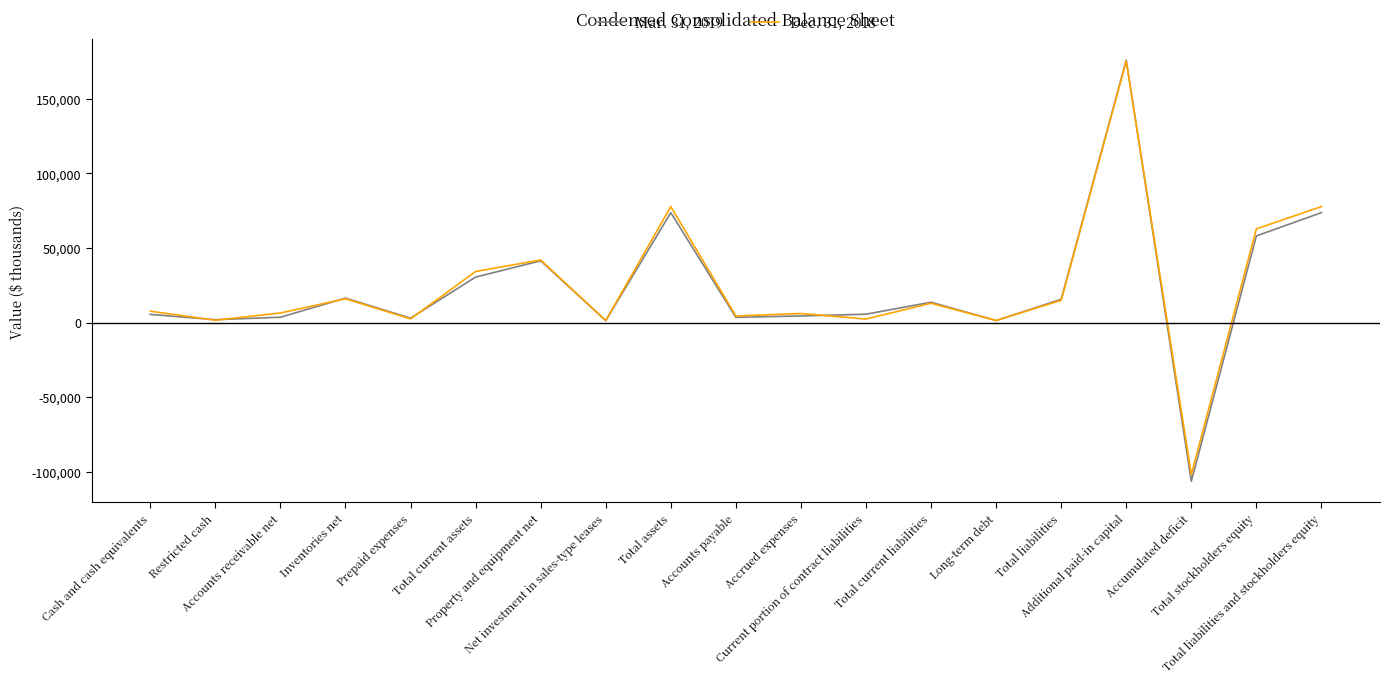

List the series in order of their overall mean, lowest first.

Mar. 31, 2019, Dec. 31, 2018